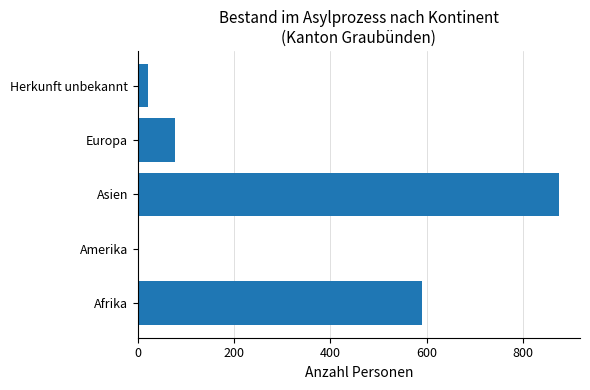

Reading bottom to top, what are all the values shown in this chart?

589	3	874	78	21